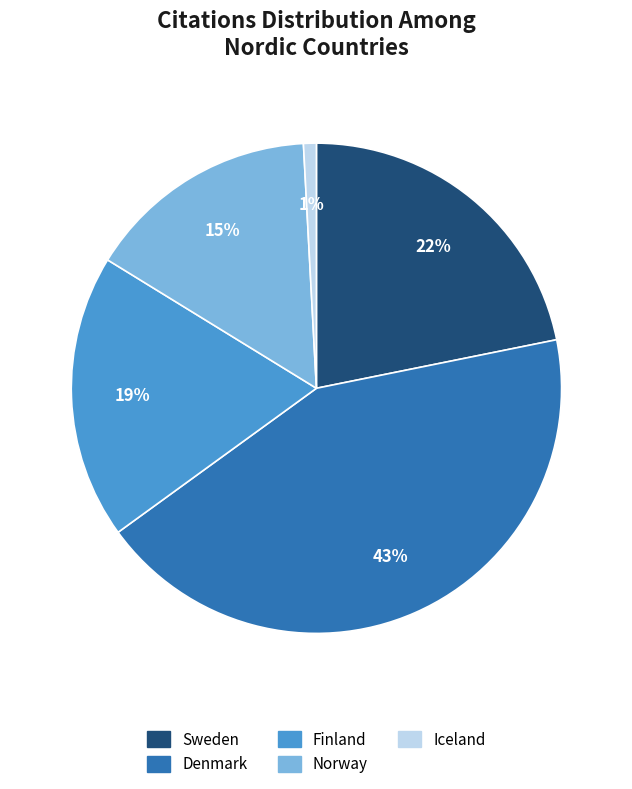

What is the largest slice in the pie chart?

Denmark